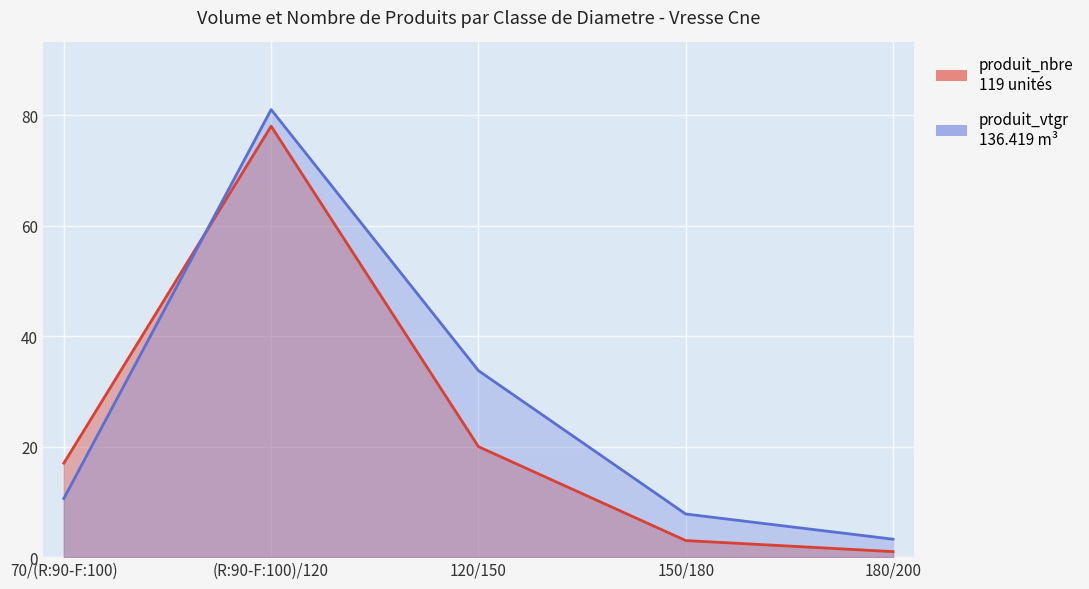

Read the produit_nbre value at 70/(R:90-F:100).

17.0